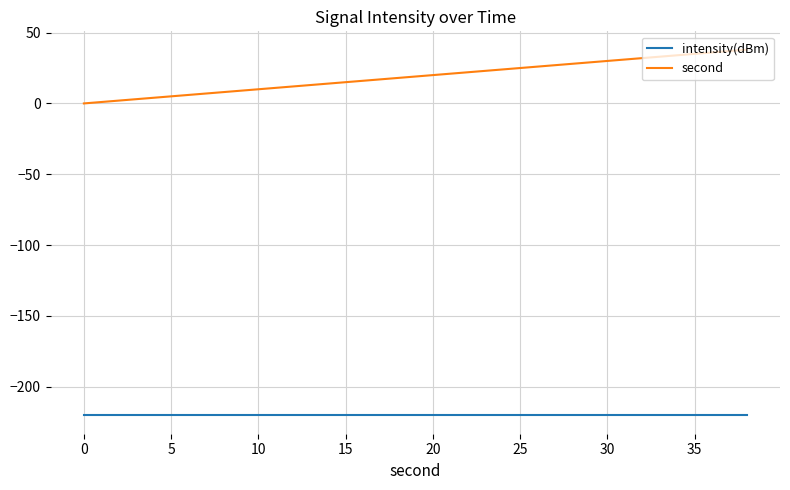

Which series has the widest spread of values?

second